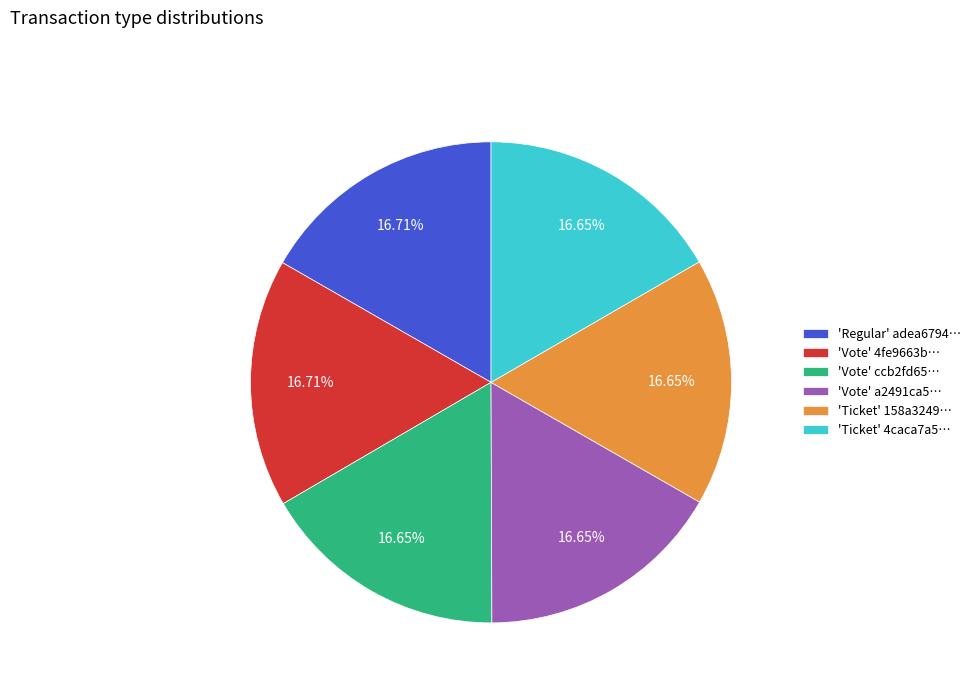

Is 'Ticket' 4caca7a5… the majority of the pie?

No